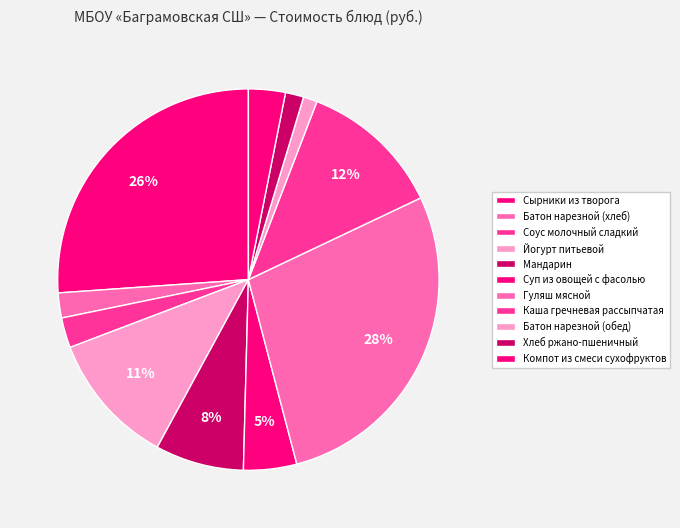

What percentage is NOT represented by Сырники из творога?

73.9%